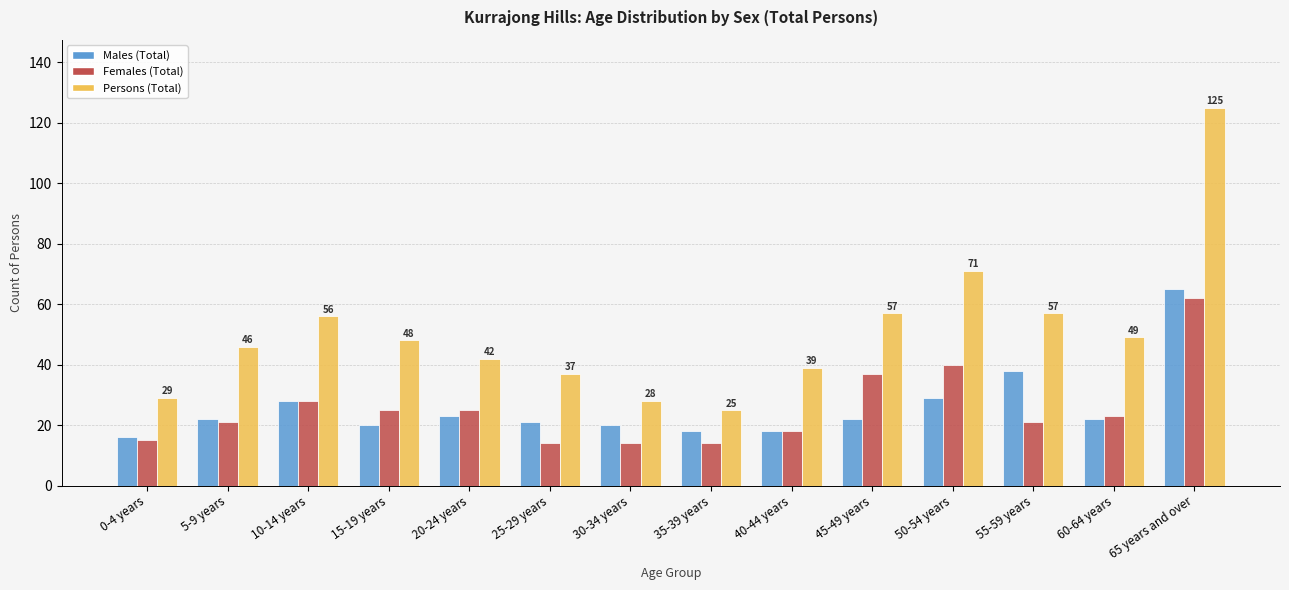

Between 40-44 years and 60-64 years, which series saw the biggest shift?

Persons (Total)